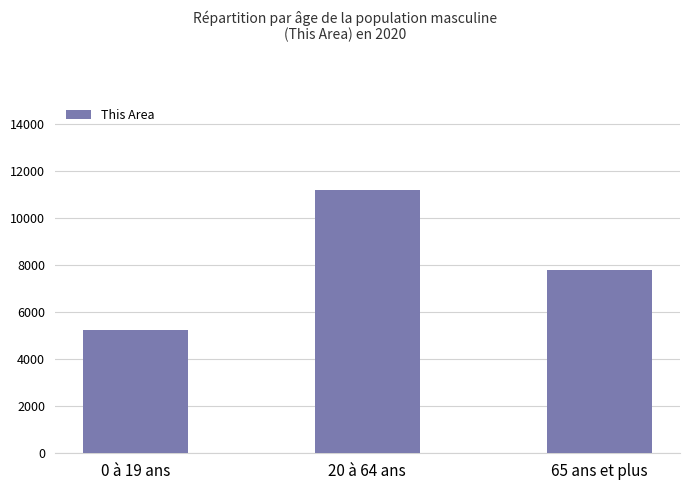

What is the average value?

8080